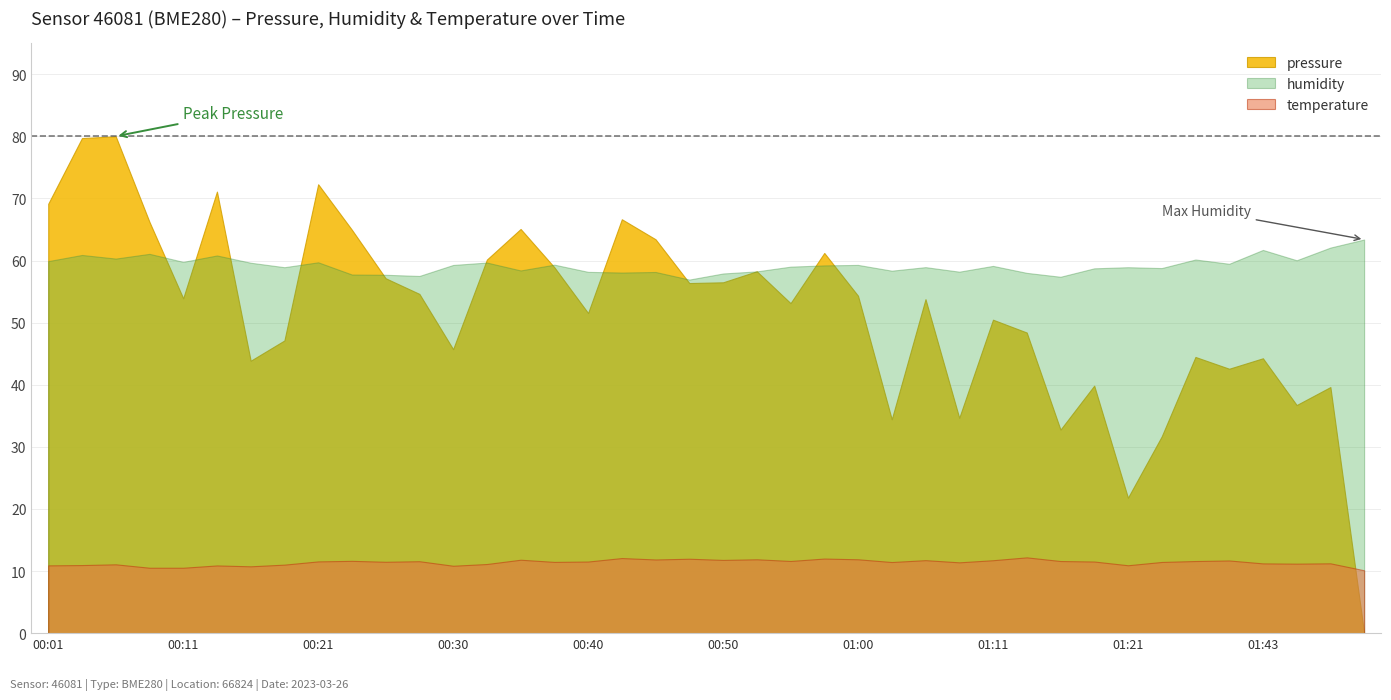

Where is the first local maximum for temperature?

00:06